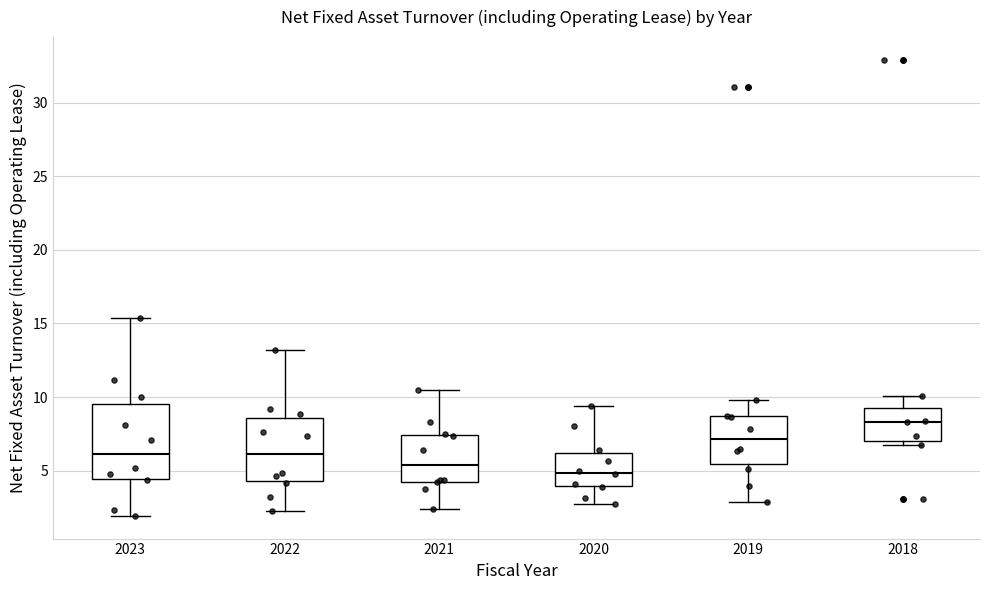

Reading left to right, read every box against the y-axis: the position of its median line, the range the box covers, and the ends of its whiskers. The values are not printed on the chart, so give them approximately, as read against the axis.

2023: median 6.0, box 4.5 to 9.5, whiskers 2.0 to 15.5
2022: median 6.0, box 4.5 to 8.5, whiskers 2.5 to 13.0
2021: median 5.5, box 4.0 to 7.5, whiskers 2.5 to 10.5
2020: median 5.0, box 4.0 to 6.0, whiskers 2.5 to 9.5
2019: median 7.0, box 5.5 to 8.5, whiskers 3.0 to 10.0
2018: median 8.5, box 7.0 to 9.0, whiskers 7.0 (just below the box's lower edge) to 10.0